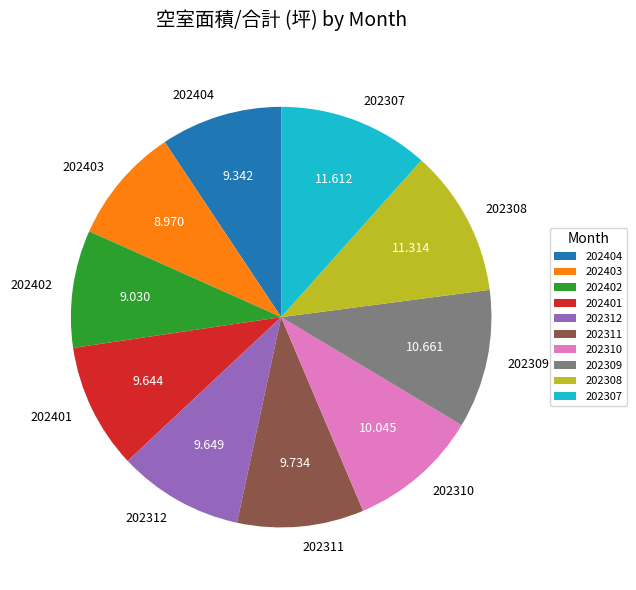

Between 202311 and 202403, which is larger?

202311